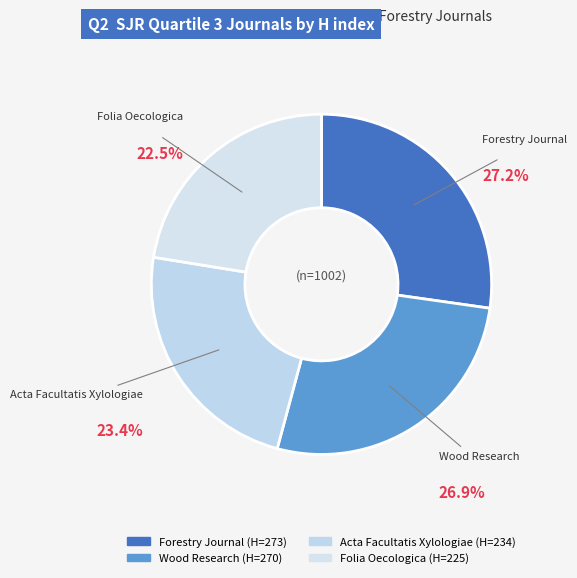

To the nearest percent, what percentage of the pie is Acta Facultatis Xylologiae?

23%